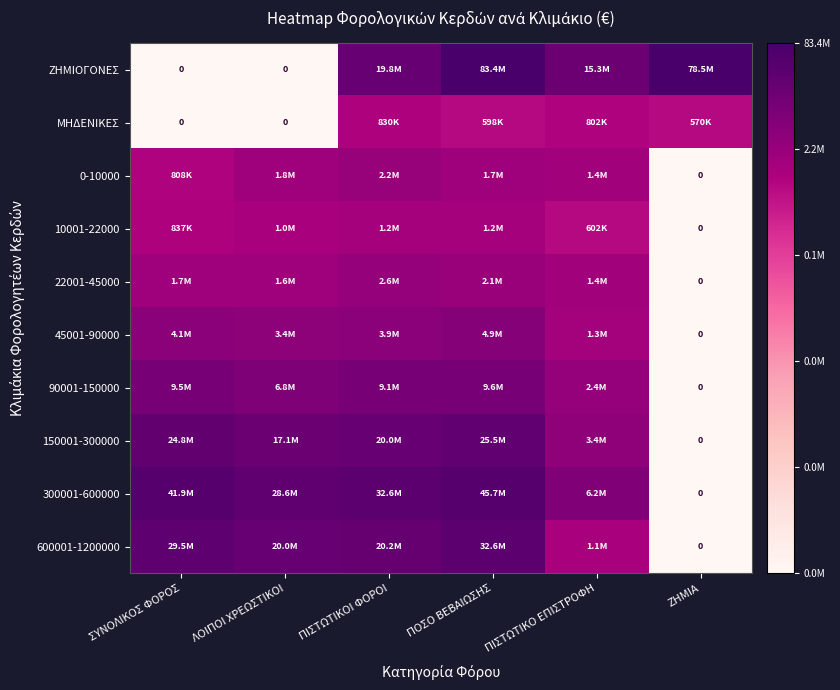

At ΠΙΣΤΩΤΙΚΟ ΕΠΙΣΤΡΟΦΗ, list the series in order from smallest to largest.

10001-22000, ΜΗΔΕΝΙΚΕΣ, 600001-1200000, 45001-90000, 0-10000, 22001-45000, 90001-150000, 150001-300000, 300001-600000, ΖΗΜΙΟΓΟΝΕΣ